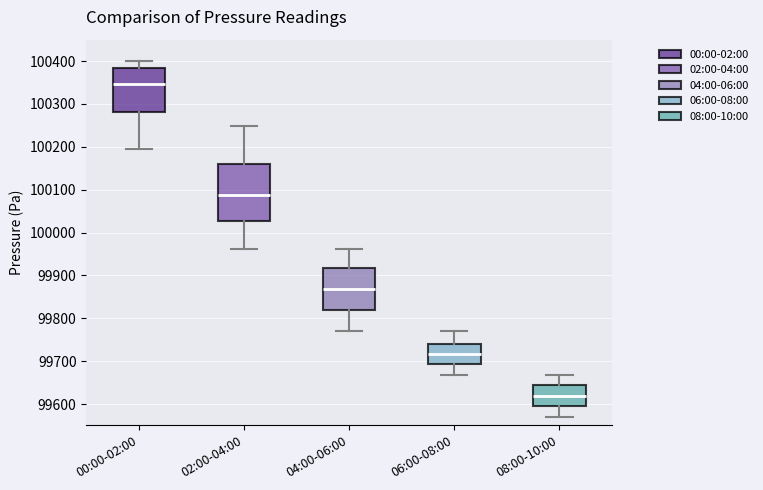

Which box is the tallest, from its lower edge to its upper edge?

02:00-04:00